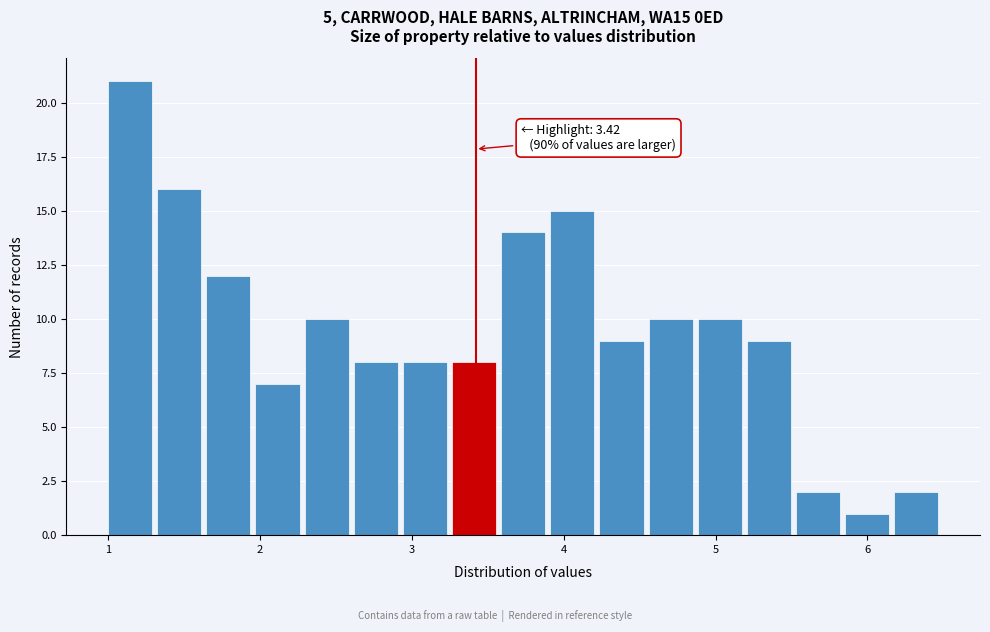

Read against the x-axis, roughly where is the centre of the tallest bar?

1.1